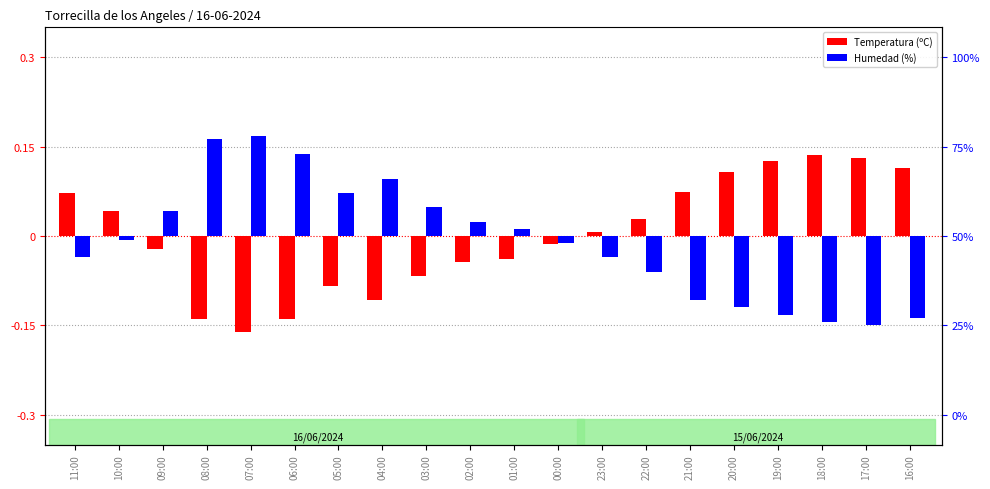

What is the value of the Humedad (%) bar at the 6th from the left?

0.1